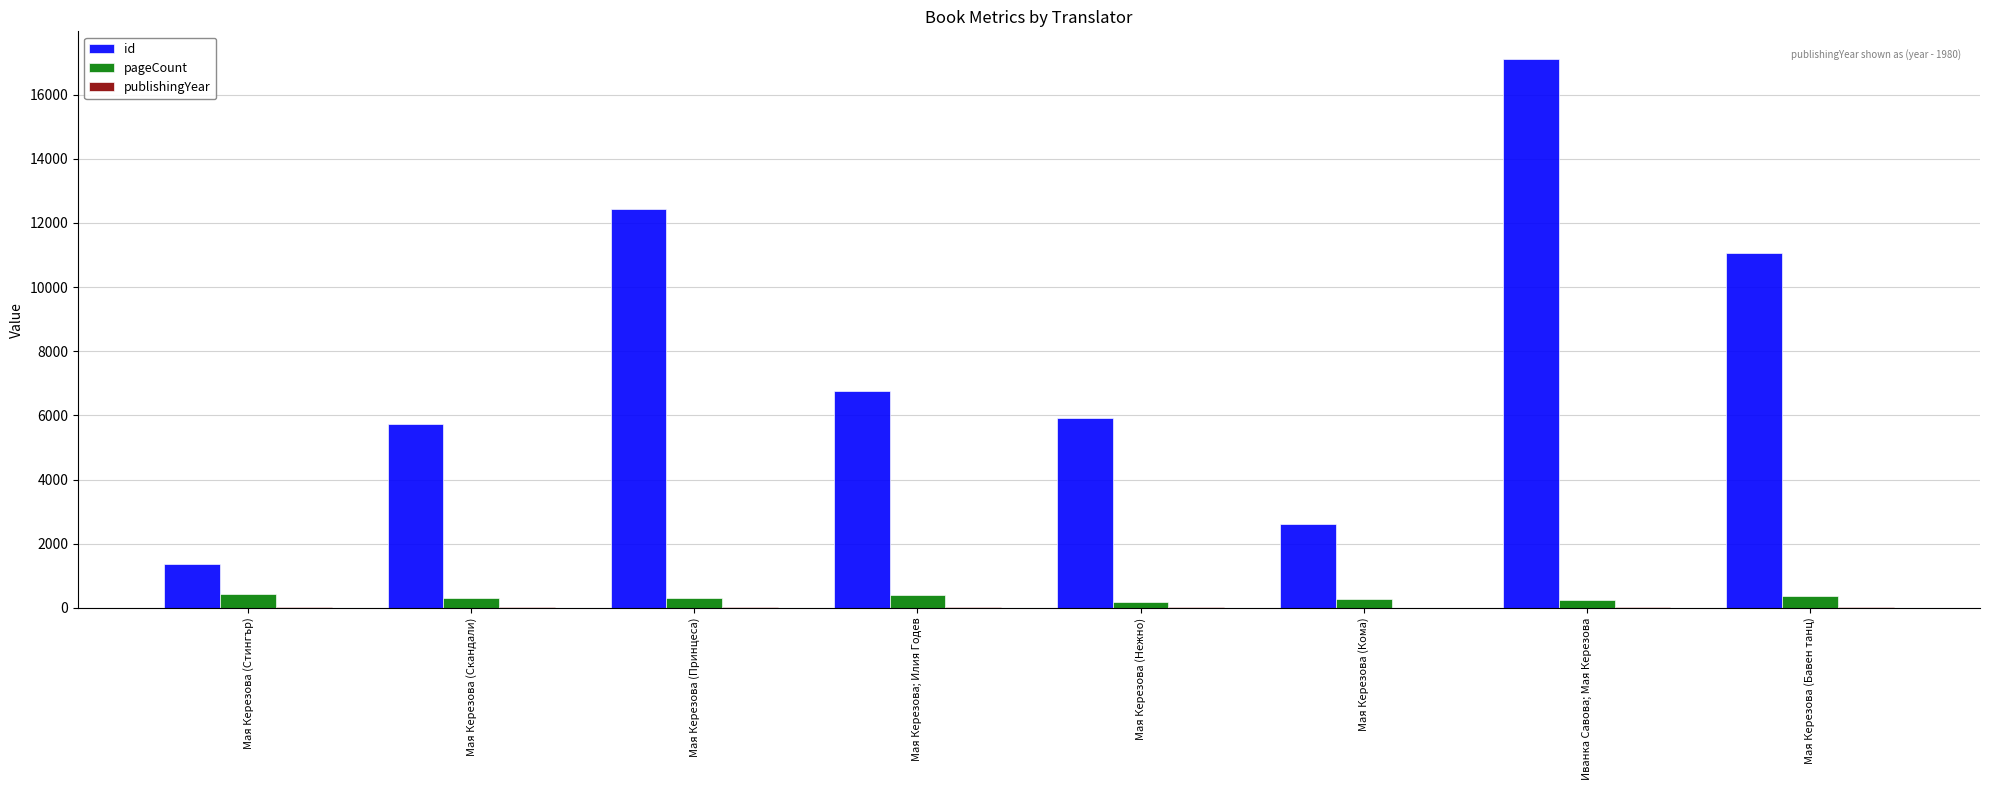

At which category is the sum across all series the highest?

Иванка Савова; Мая Керезова